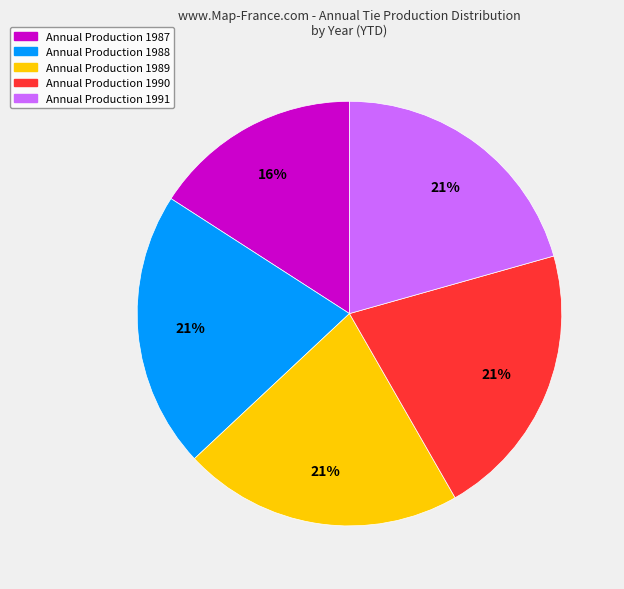

Is there any slice that represents more than half of the pie?

No